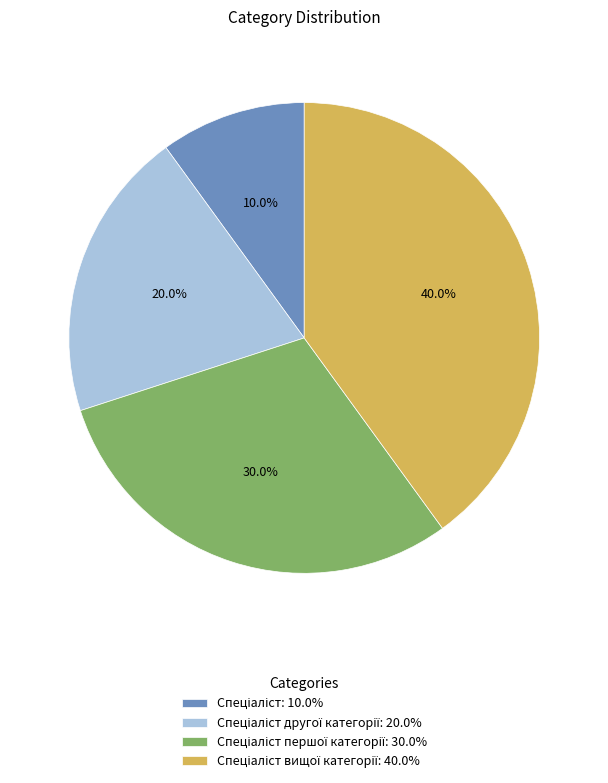

Is there a majority slice in this chart?

No